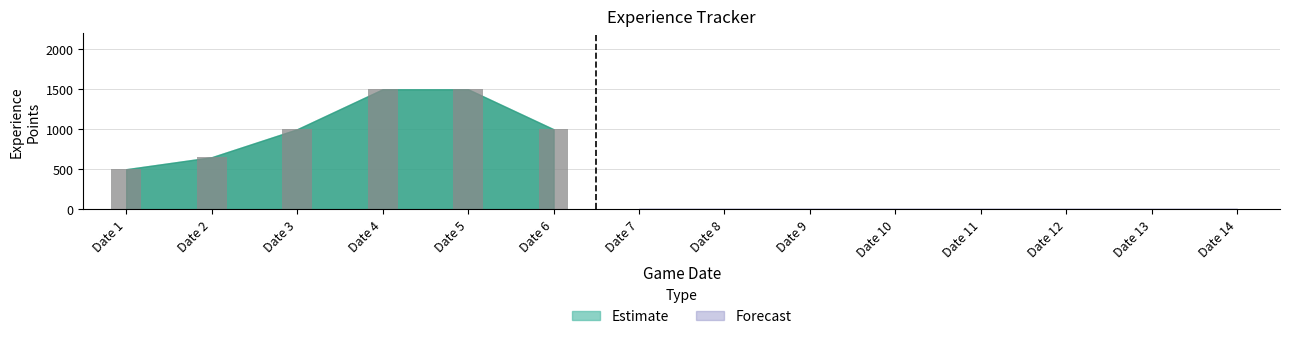

How many bars are there in total?

6